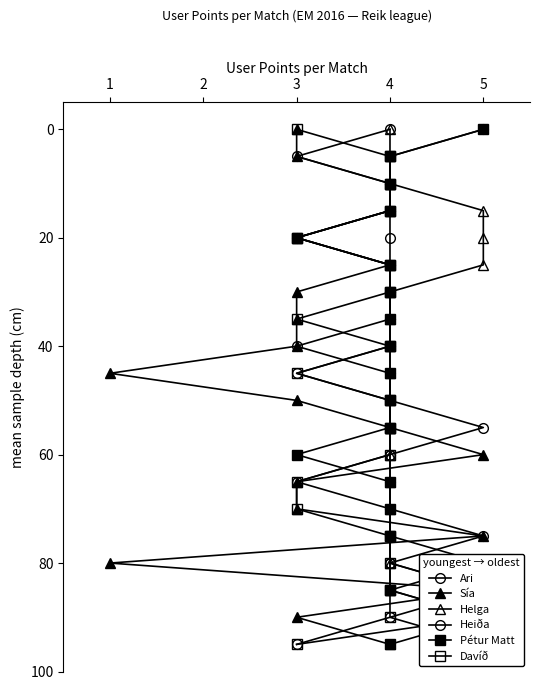

What is the maximum value shown in the chart?

95